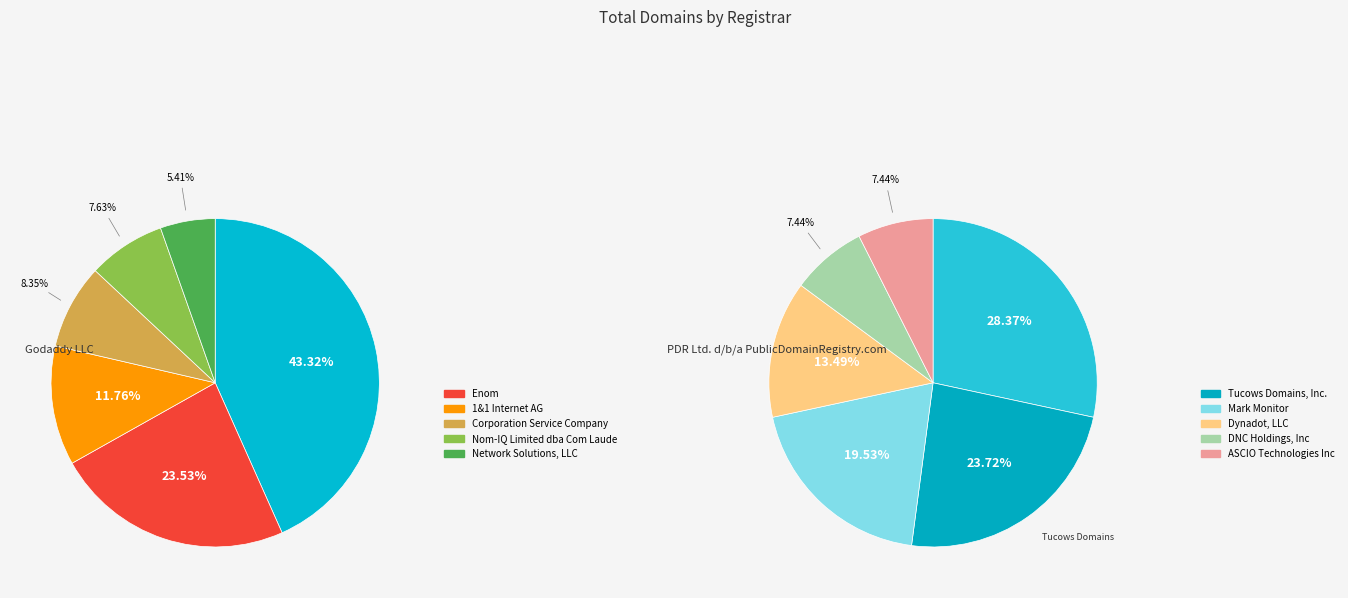

What is the largest slice in the pie chart?

Godaddy LLC